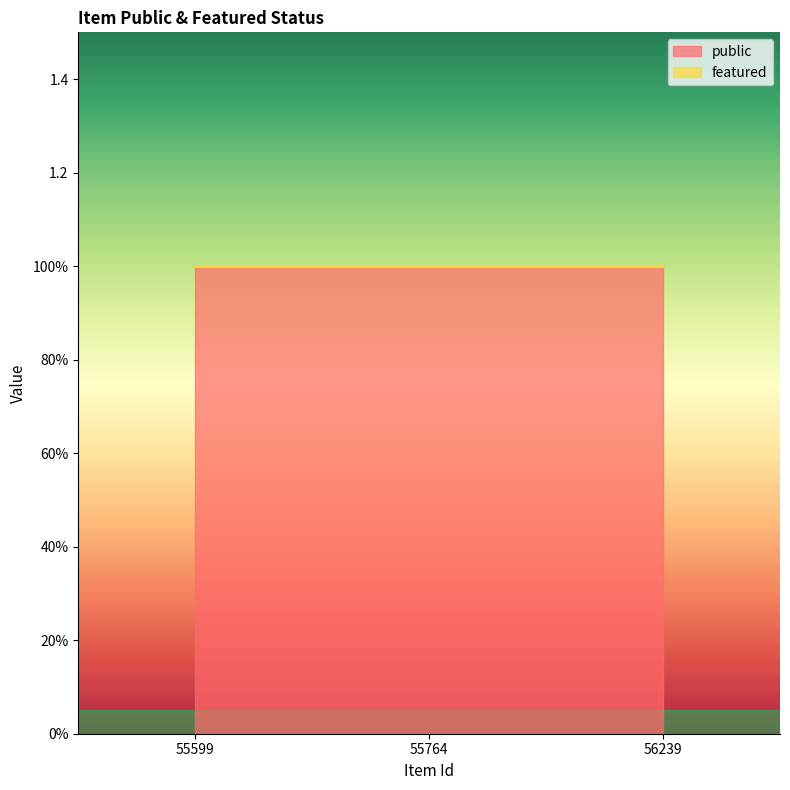

Reading left to right, what are all the values shown in this chart?

public: 55599=1	55764=1	56239=1
featured: 55599=0	55764=0	56239=0